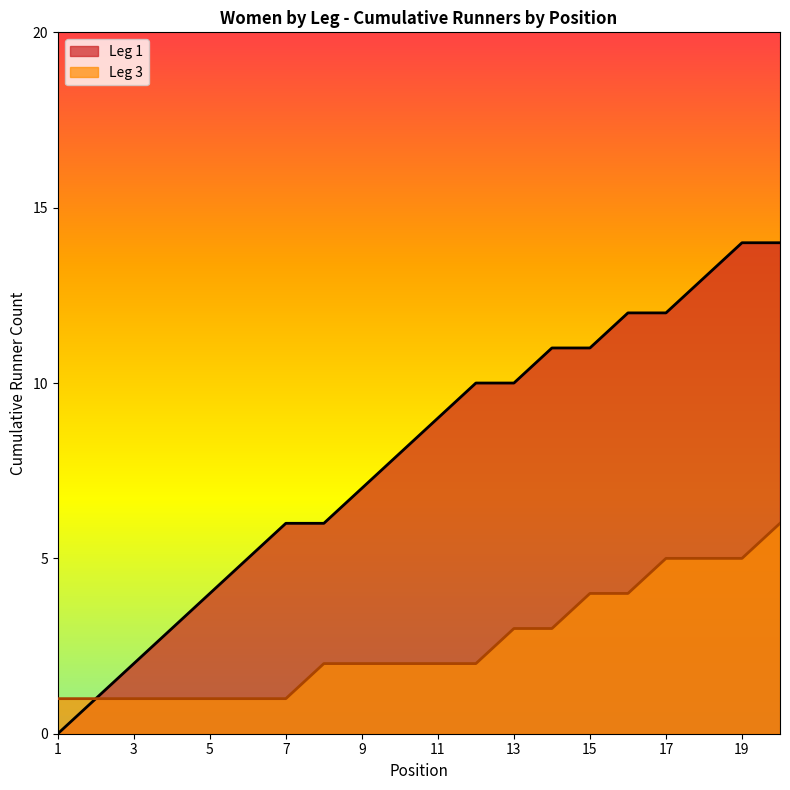

Which has a higher value, 9 or 16?

16